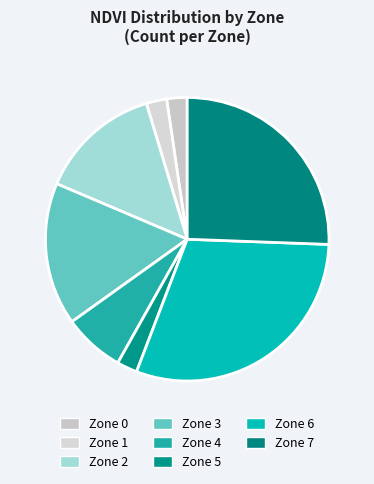

How many slices are in this pie chart?

8